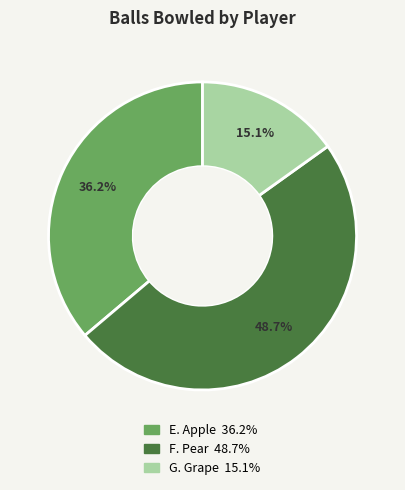

Rank the categories by value from highest to lowest.

F. Pear, E. Apple, G. Grape